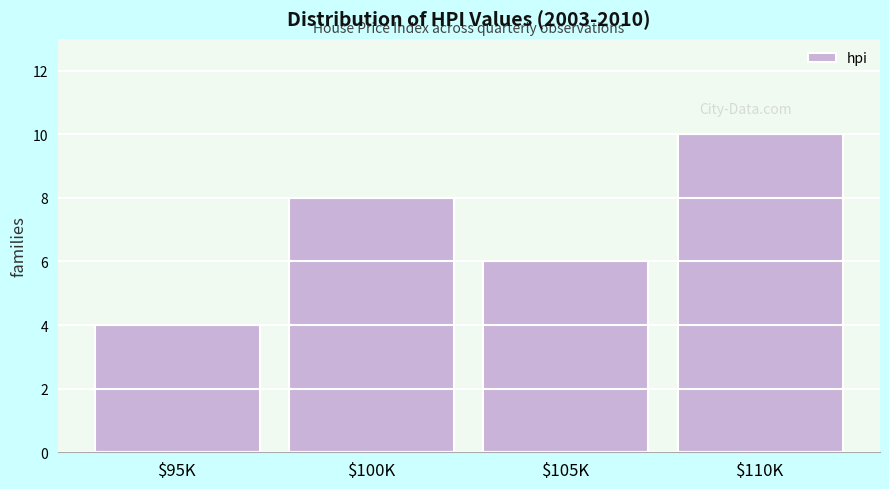

Reading right to left, what are all the values shown in this chart?

10	6	8	4